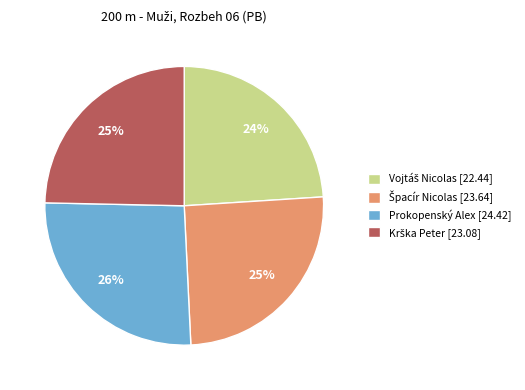

Is it true that Prokopenský Alex [24.42] is 26% of the pie?

True